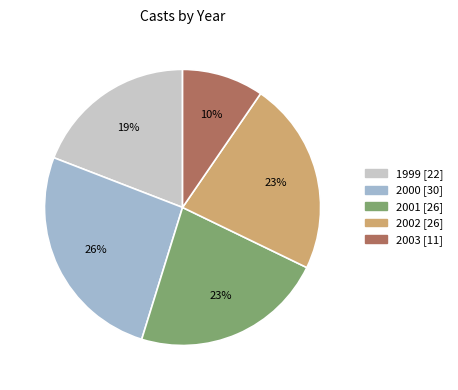

What is the smallest slice in the pie chart?

2003